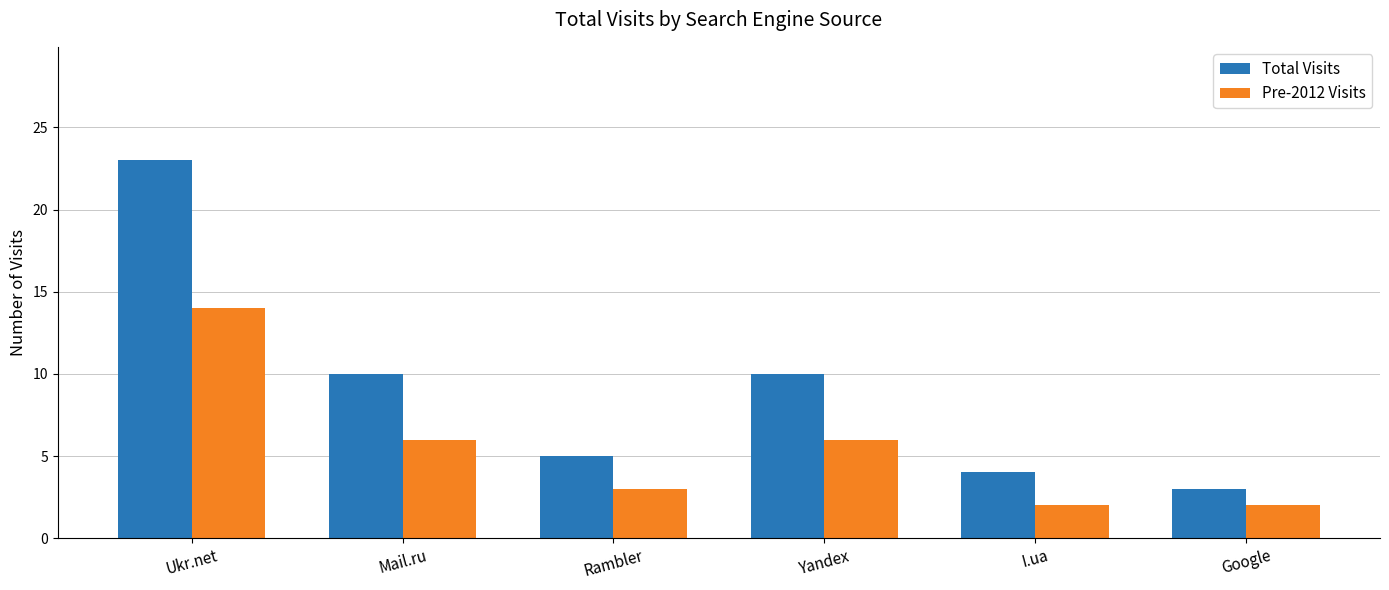

Reading left to right, list all the values displayed in this chart.

Total Visits: 23	10	5	10	4	3
Pre-2012 Visits: 14	6	3	6	2	2